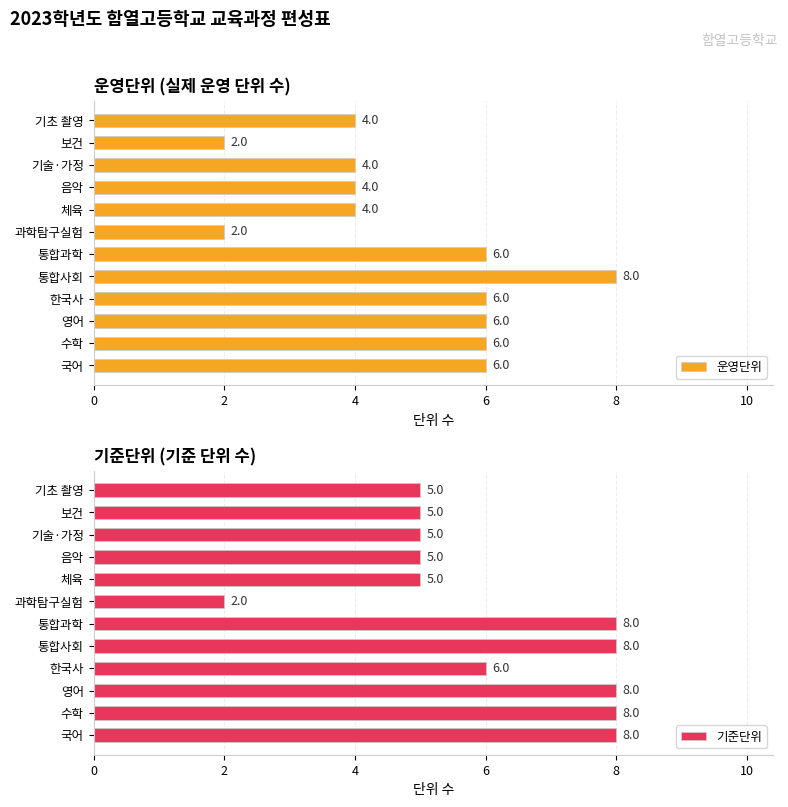

Read the 기준단위 value at 음악.

5